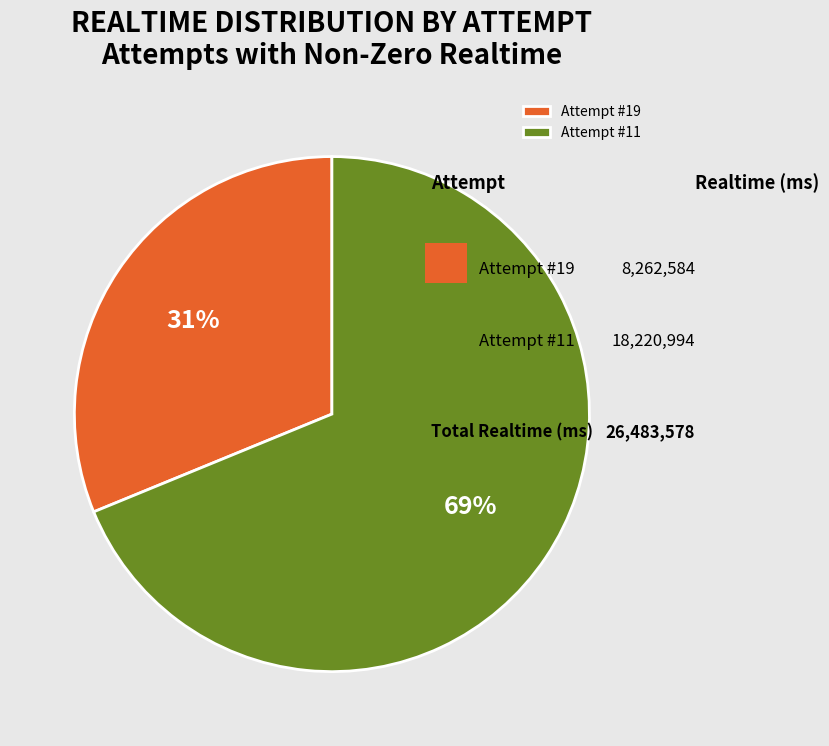

Is it true that Attempt #11 is 69% of the pie?

True